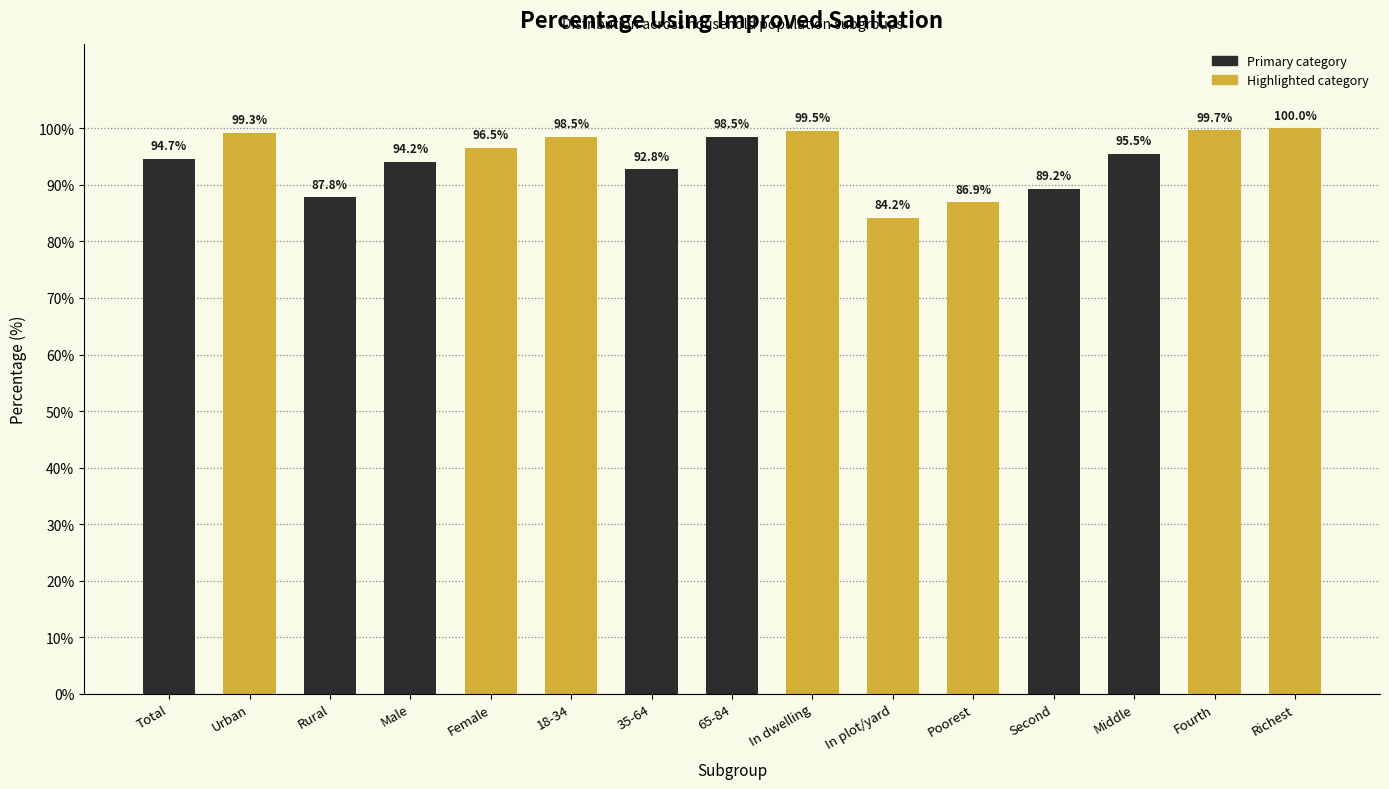

What is the value of the 11th bar from the left?

86.9